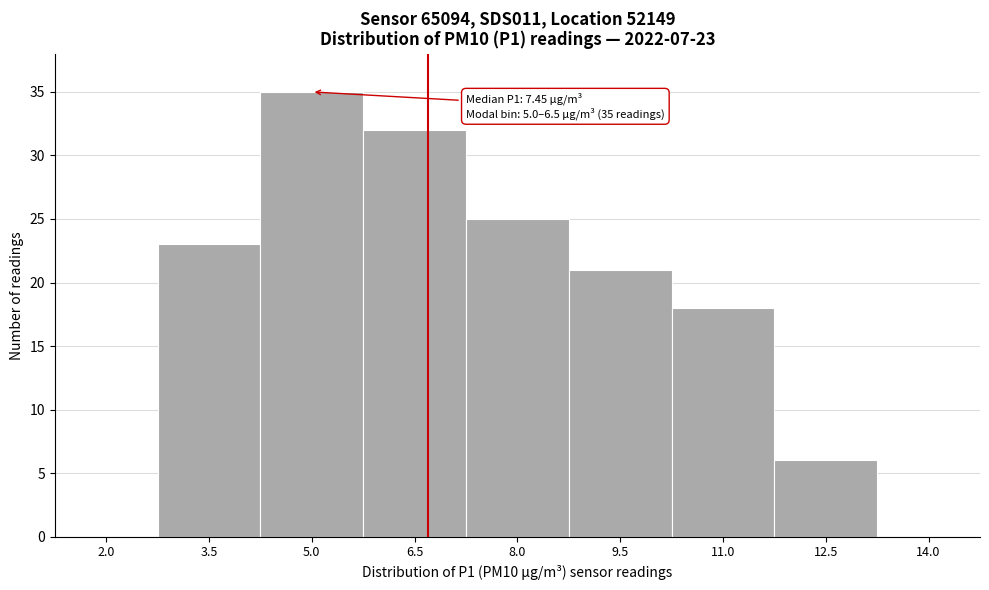

Reading left to right, what are all the values shown in this chart?

2.0=0	3.5=23	5.0=35	6.5=32	8.0=25	9.5=21	11.0=18	12.5=6	14.0=0